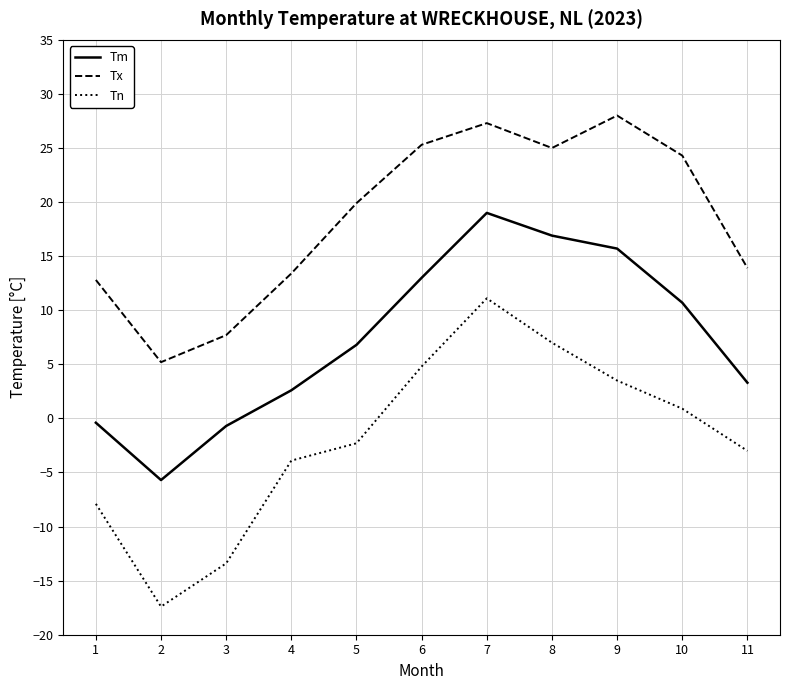

Which series has the widest spread of values?

Tn